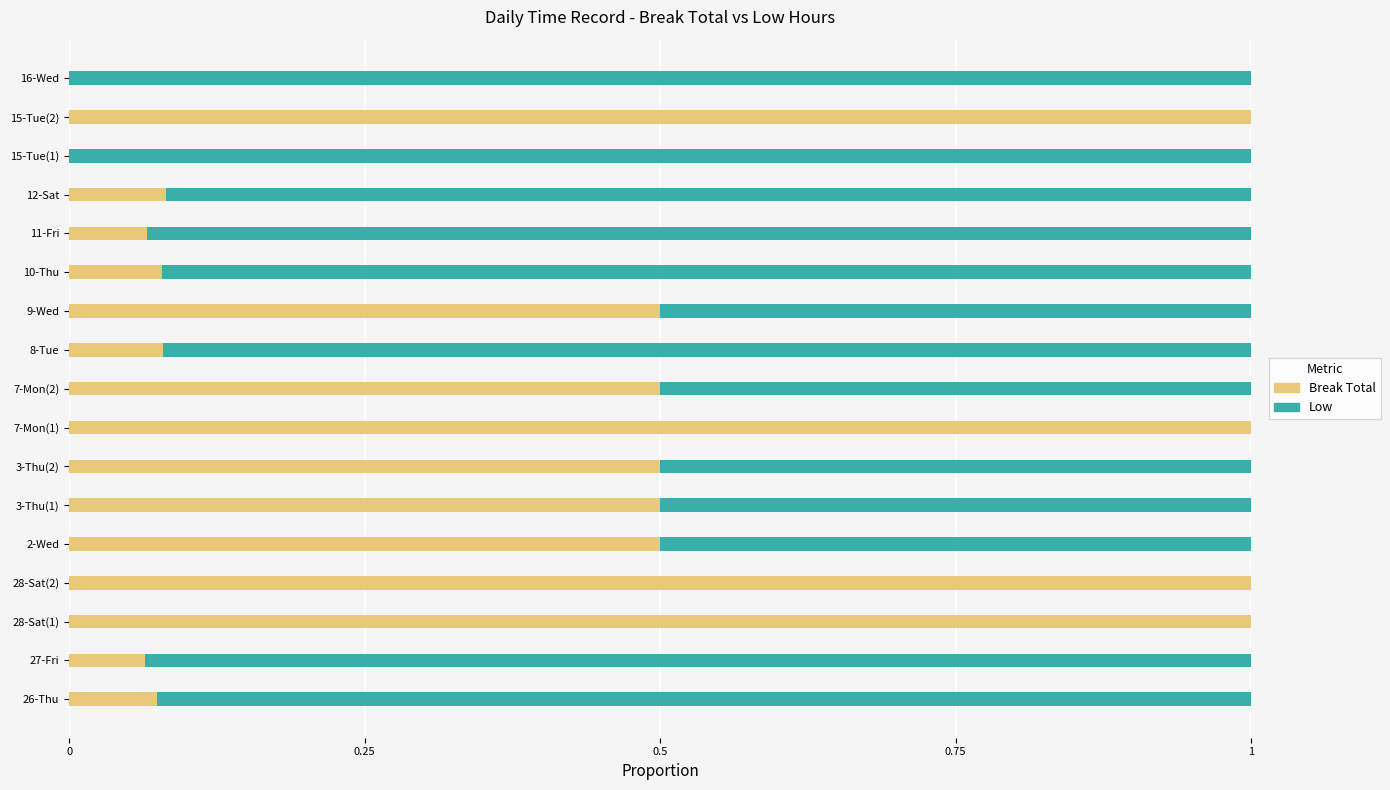

The value of Break Total at 15-Tue(2) is 1.0. True or false?

True